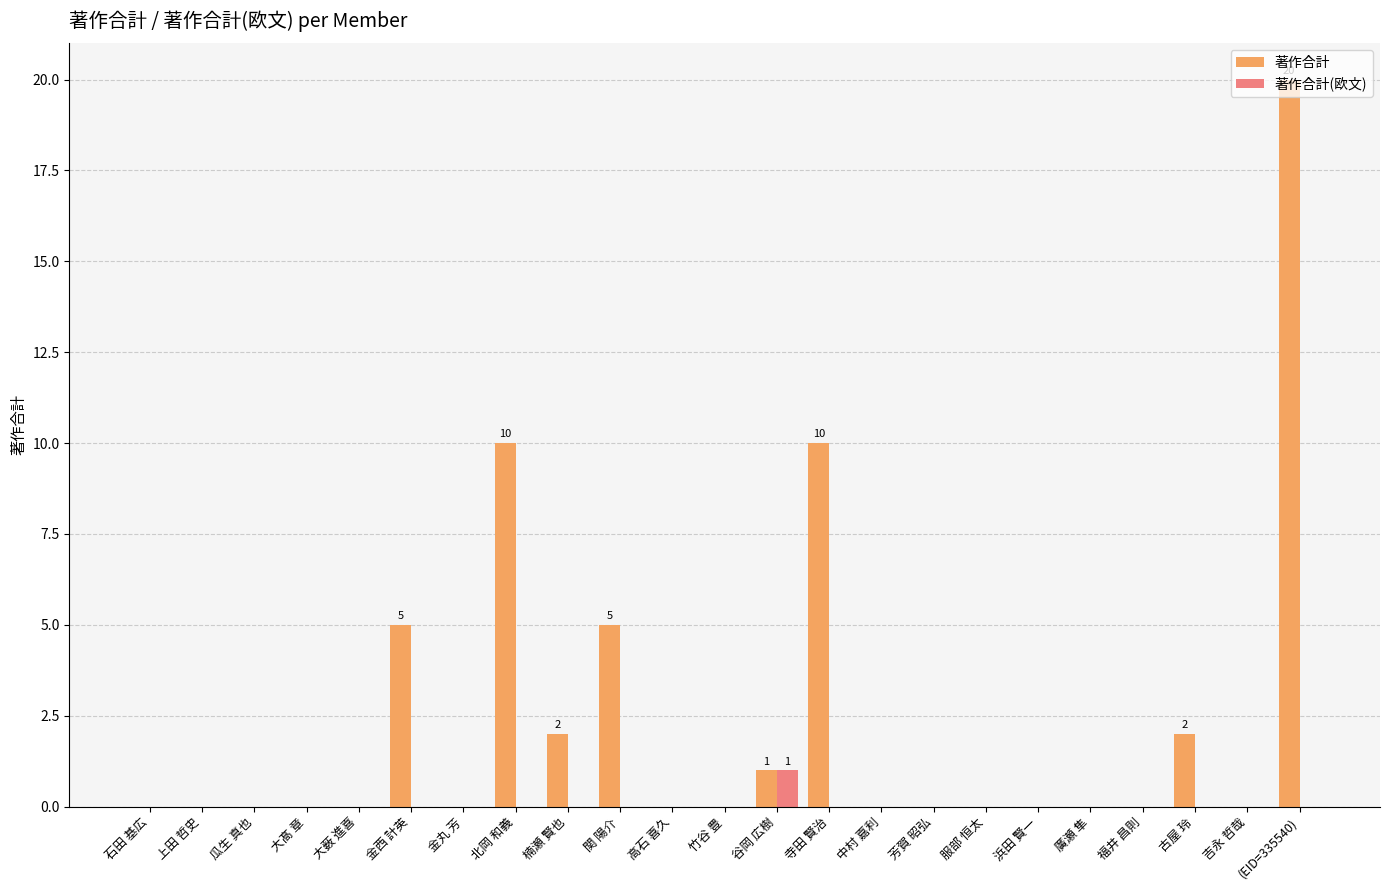

Is it true that 著作合計(欧文) equals 0 at 北岡 和義?

True